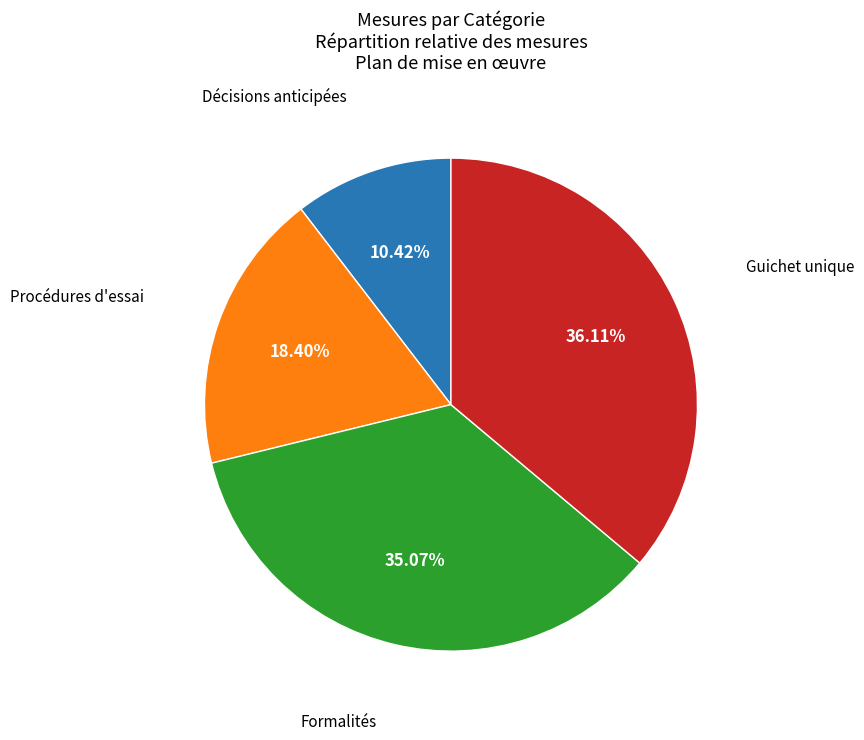

Does any single category account for the majority?

No